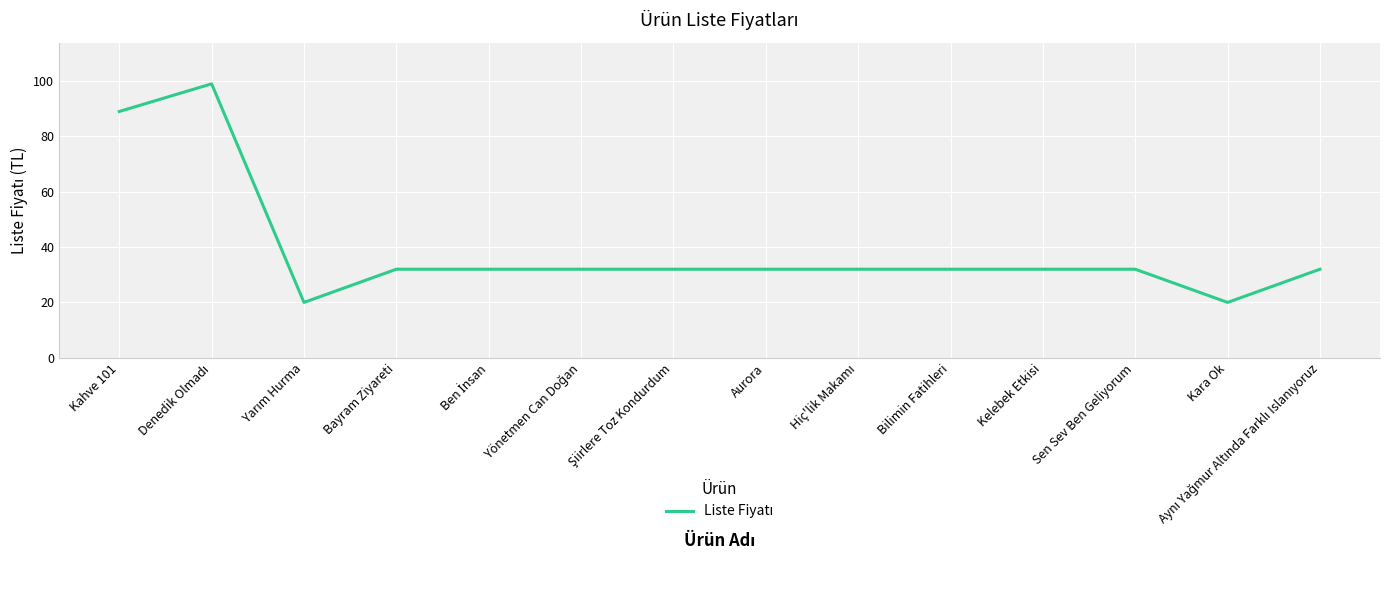

What is the minimum value shown in the chart?

20